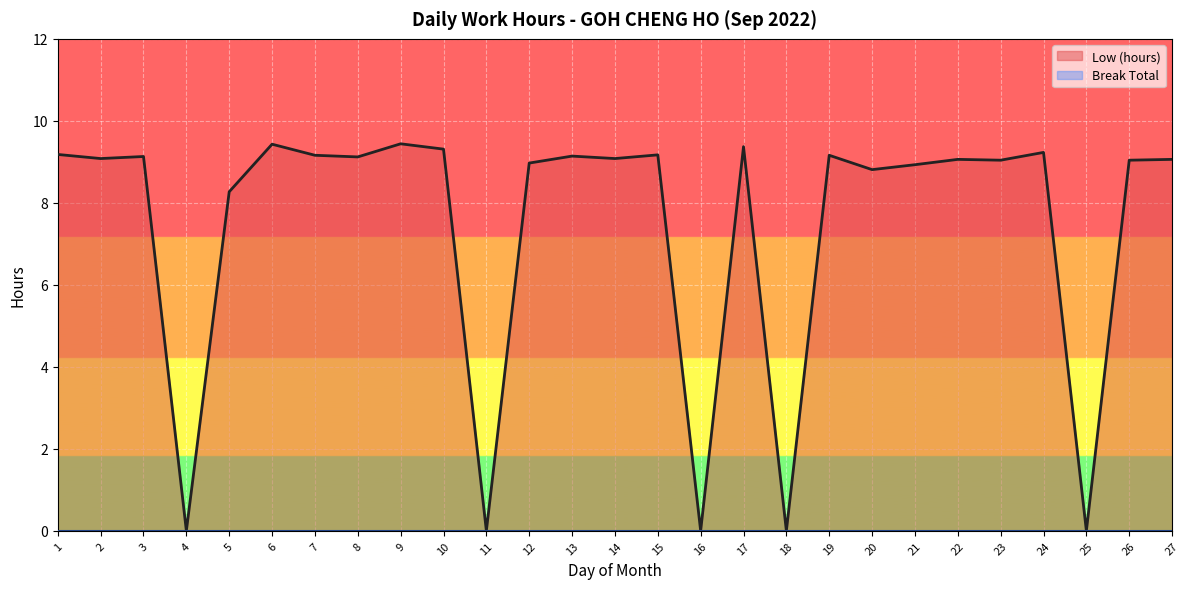

Rank the categories by value from lowest to highest.

4, 11, 16, 18, 25, 5, 20, 21, 12, 23, 26, 22, 27, 2, 14, 8, 3, 13, 7, 19, 15, 1, 24, 10, 17, 6, 9